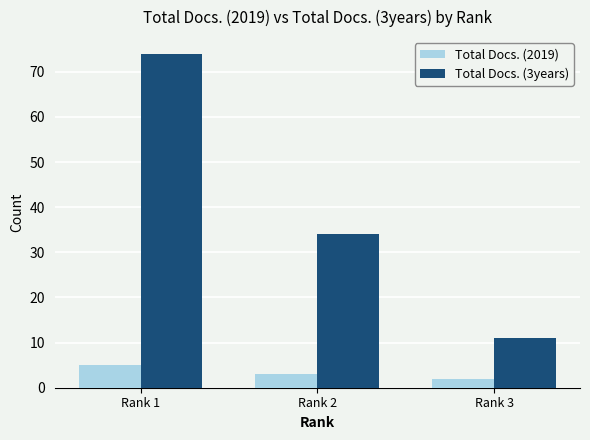

Where does the Total Docs. (2019) series first go above 3?

Rank 1